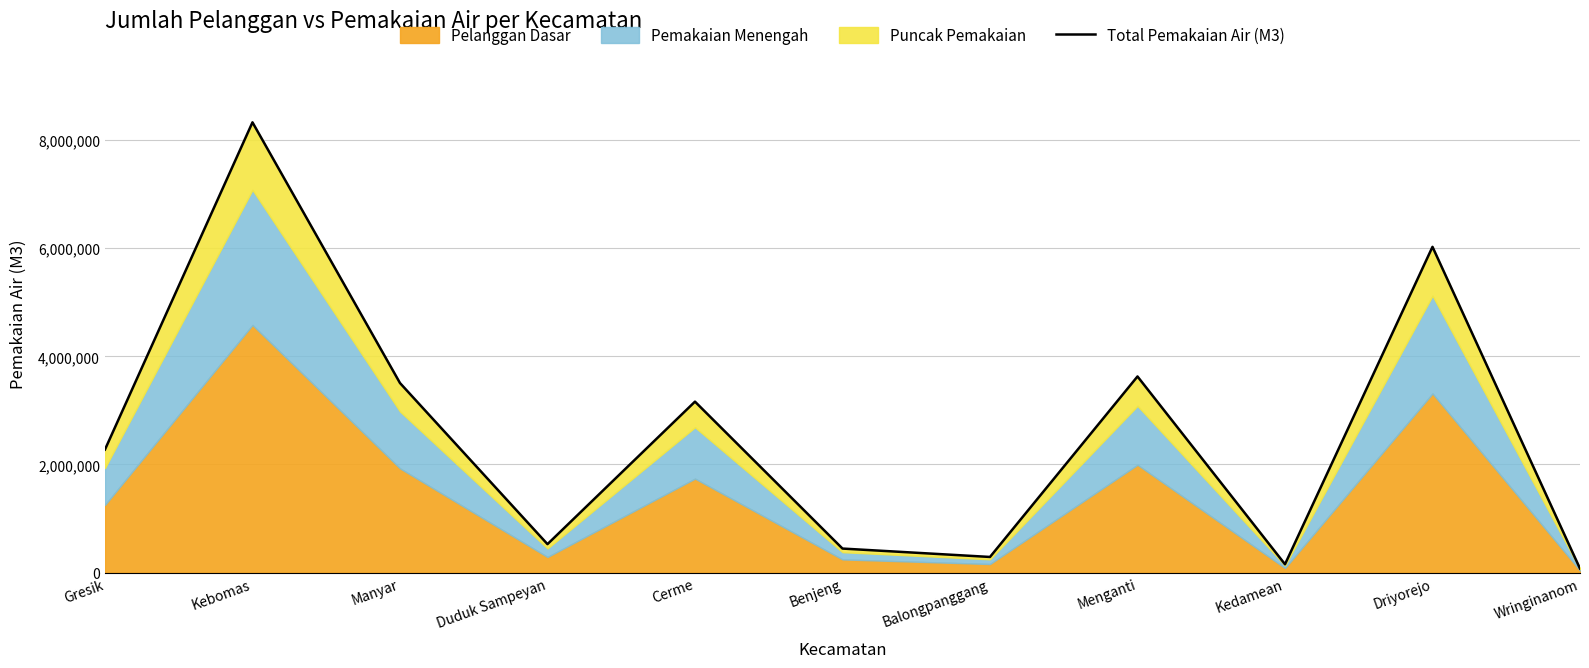

Rank the categories by value from lowest to highest.

Wringinanom, Kedamean, Balongpanggang, Benjeng, Duduk Sampeyan, Gresik, Cerme, Manyar, Menganti, Driyorejo, Kebomas